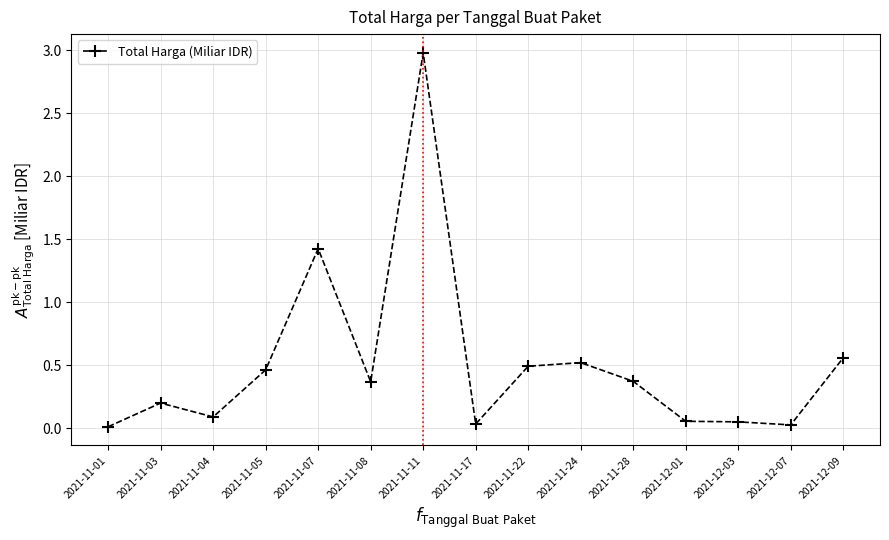

What is the label of the 9th point from the left?

2021-11-22